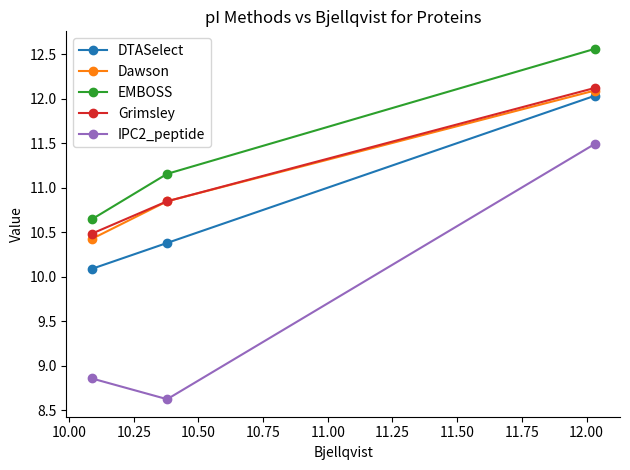

What is the maximum value for Grimsley?

12.1